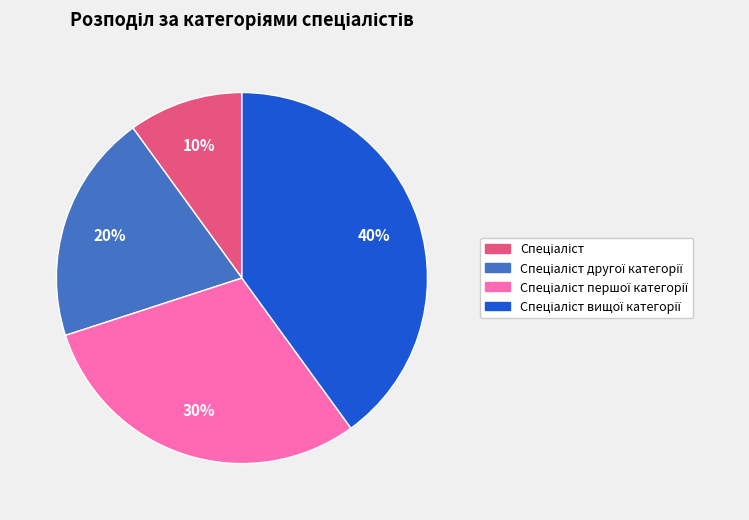

To the nearest percent, what is the difference between the largest and smallest slice percentages?

30%